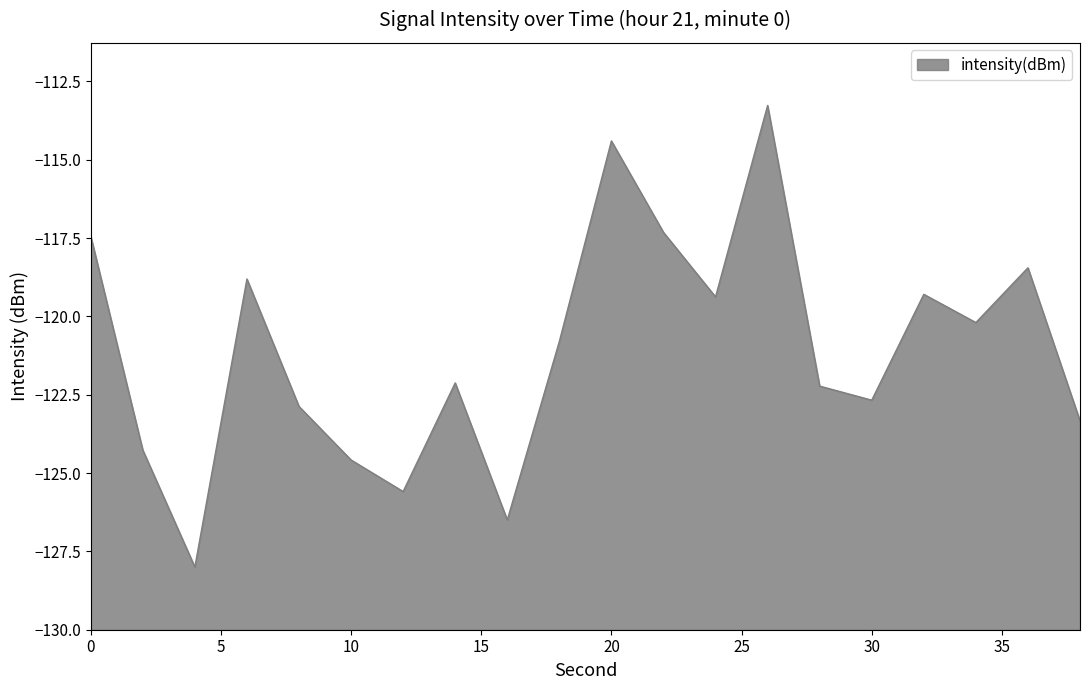

How many interior local peaks (higher than both neighbors) does the data have?

6